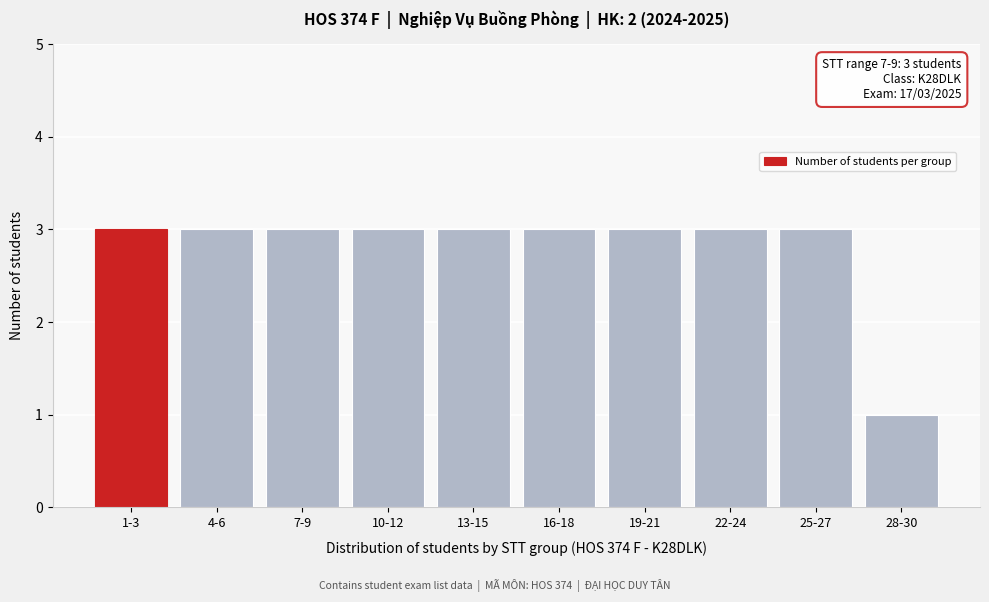

Reading left to right, what are all the values shown in this chart?

1-3=3	4-6=3	7-9=3	10-12=3	13-15=3	16-18=3	19-21=3	22-24=3	25-27=3	28-30=1